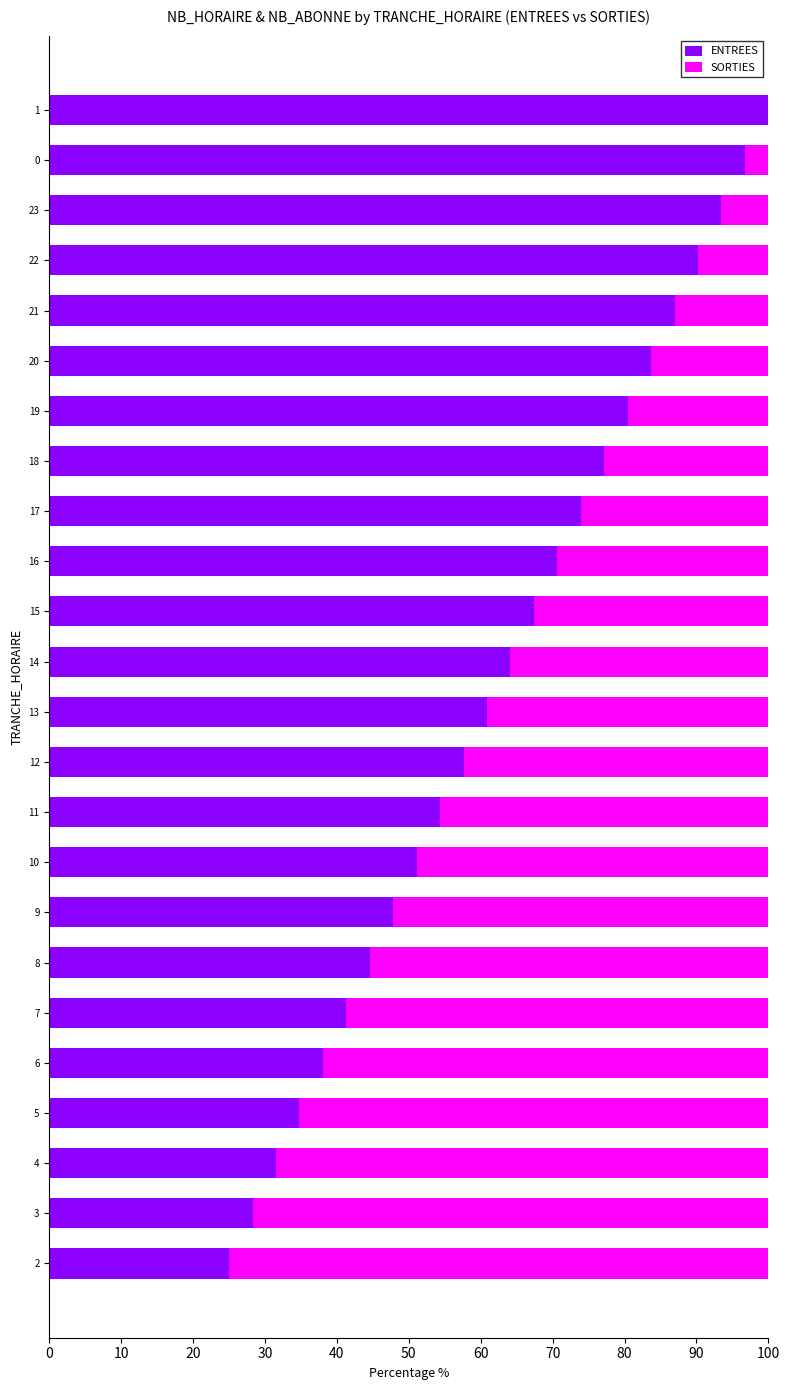

What is the sum of all ENTREES values?

1500.0